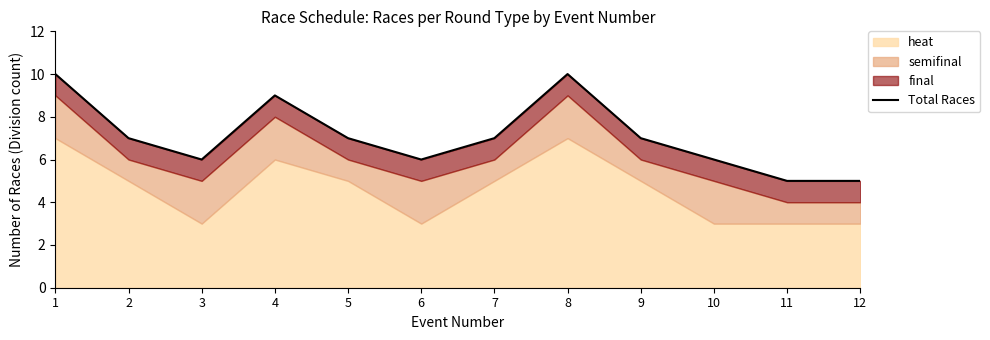

What is the smallest value displayed?

5